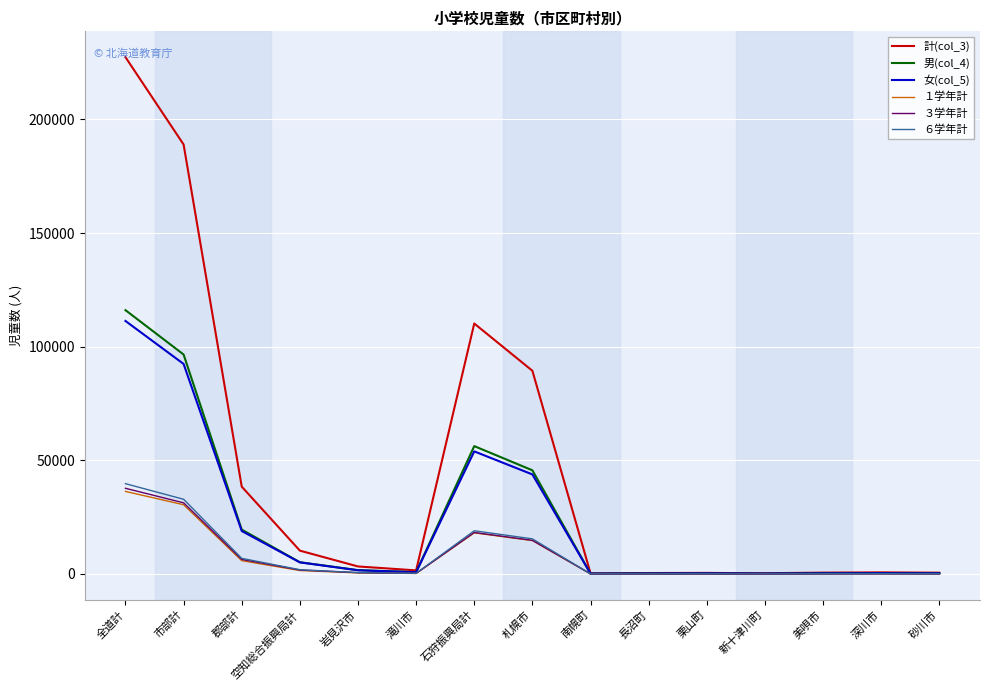

Which series has the largest range (max minus min)?

計(col_3)